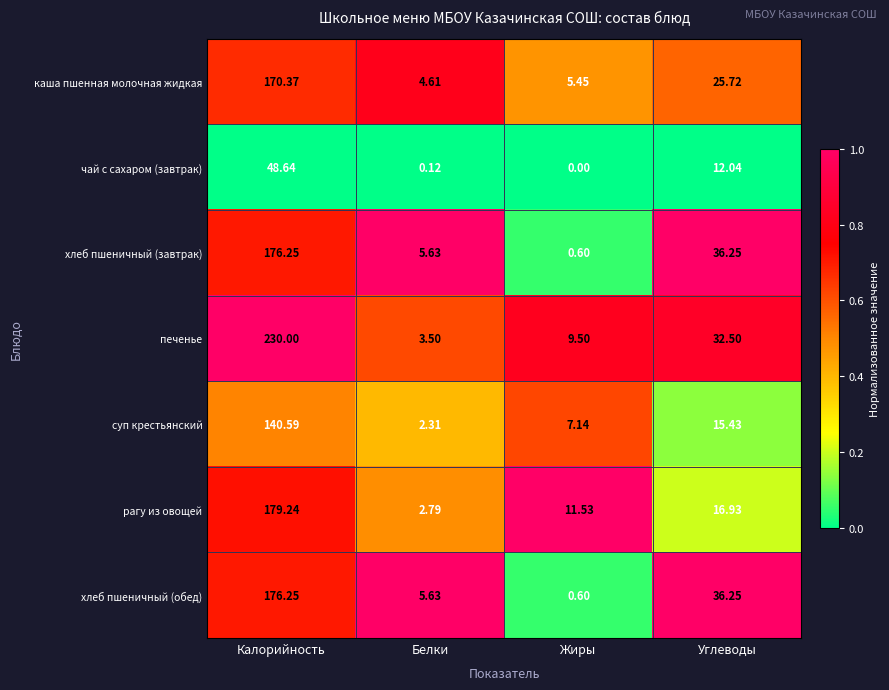

List the labels in order of каша пшенная молочная жидкая value, smallest first.

Белки, Жиры, Углеводы, Калорийность